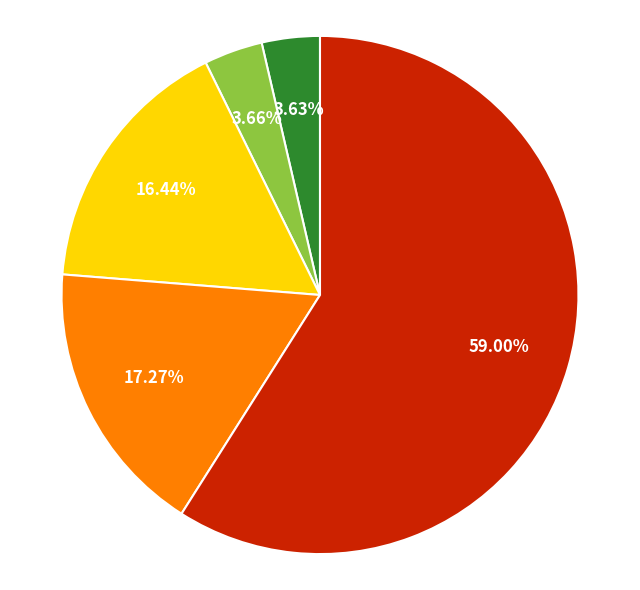

Does any single category account for the majority?

Yes